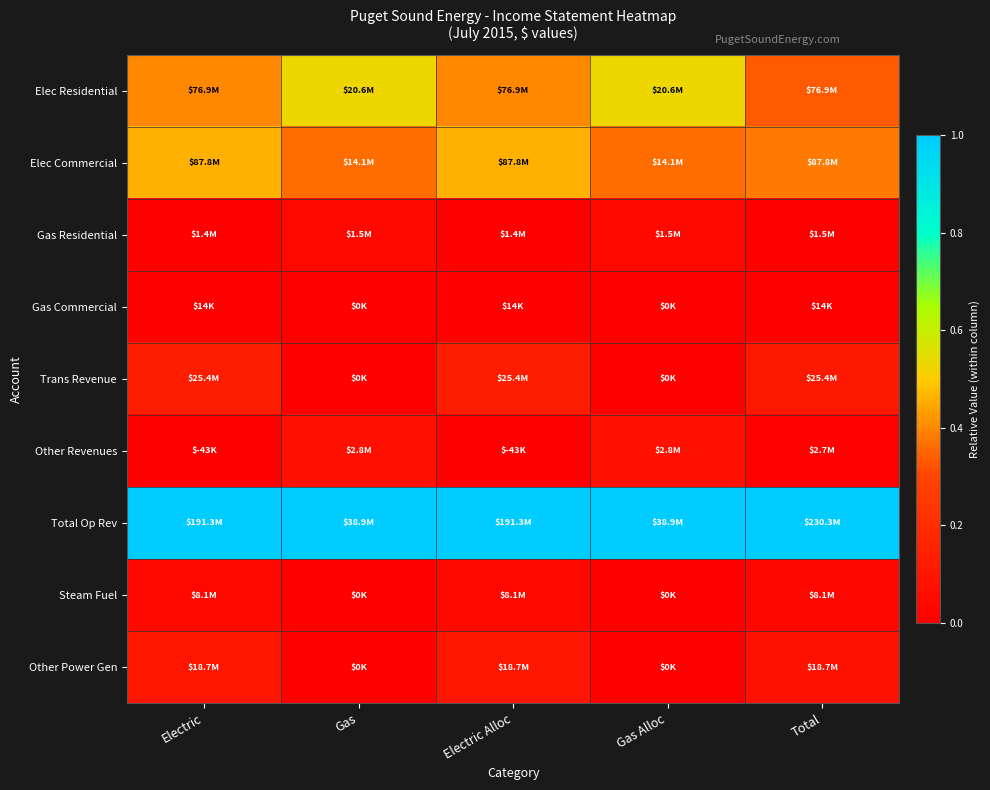

Count the number of categories in the chart.

5